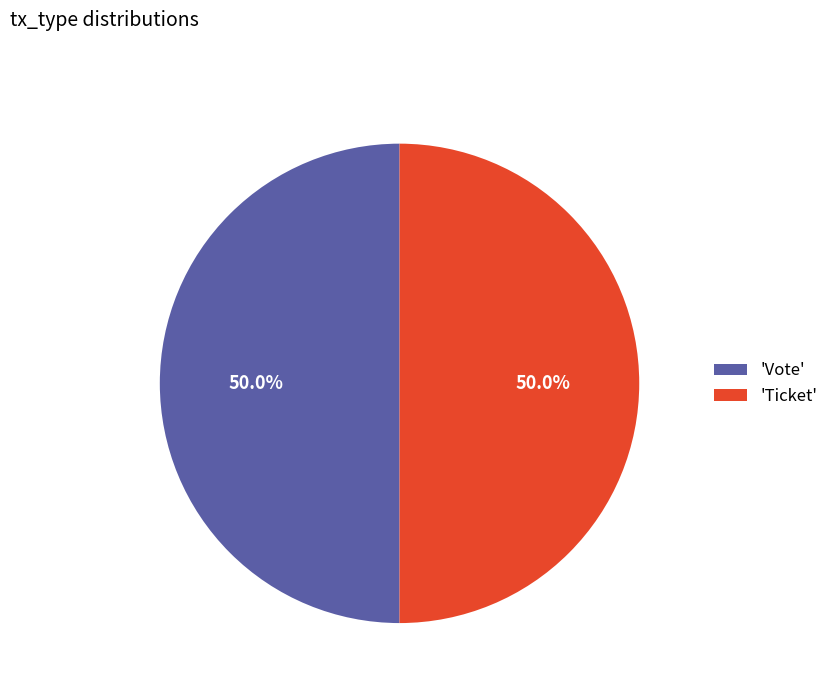

What is the ratio of the value at 'Ticket' to the value at 'Vote'?

1.0